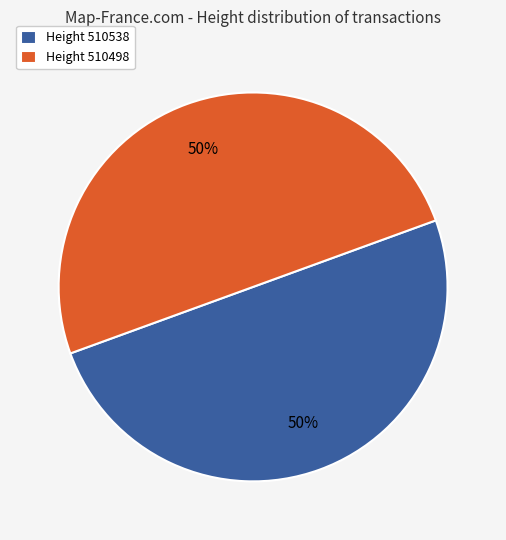

The Height 510538 slice represents 35% of the pie. True or false?

False